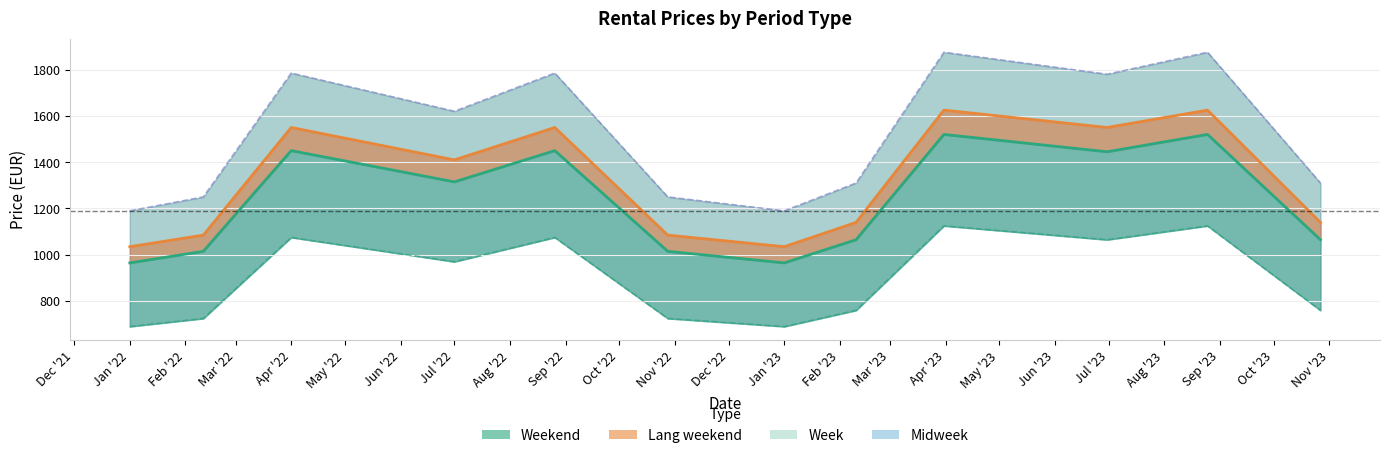

What is the sum of all values?

10785